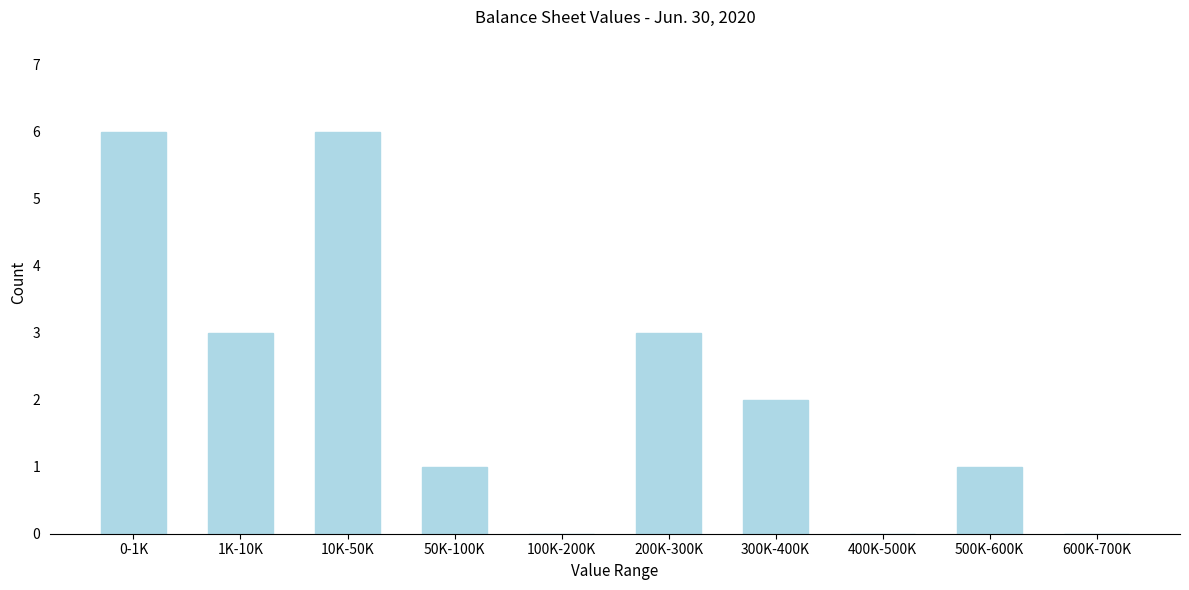

Reading left to right, transcribe all the data shown in this chart.

0-1K=6	1K-10K=3	10K-50K=6	50K-100K=1	100K-200K=0	200K-300K=3	300K-400K=2	400K-500K=0	500K-600K=1	600K-700K=0